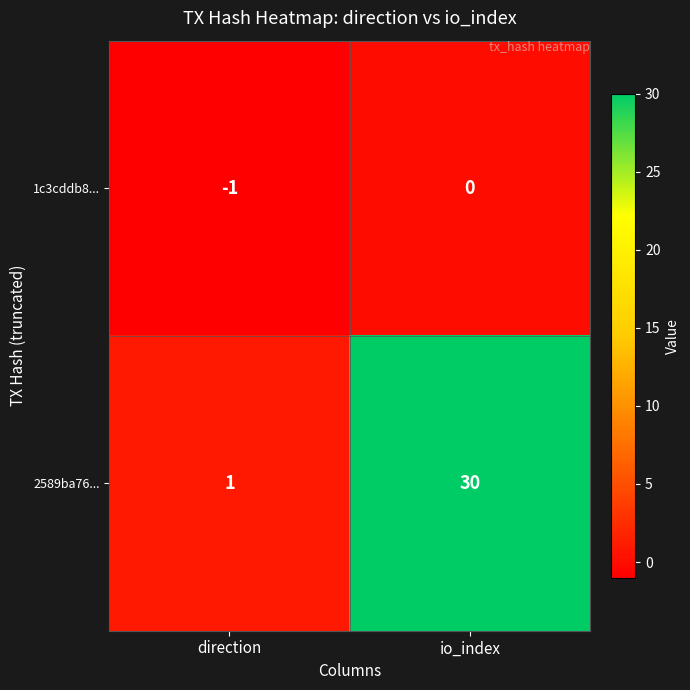

Between direction and io_index, which series saw the biggest shift?

2589ba76...